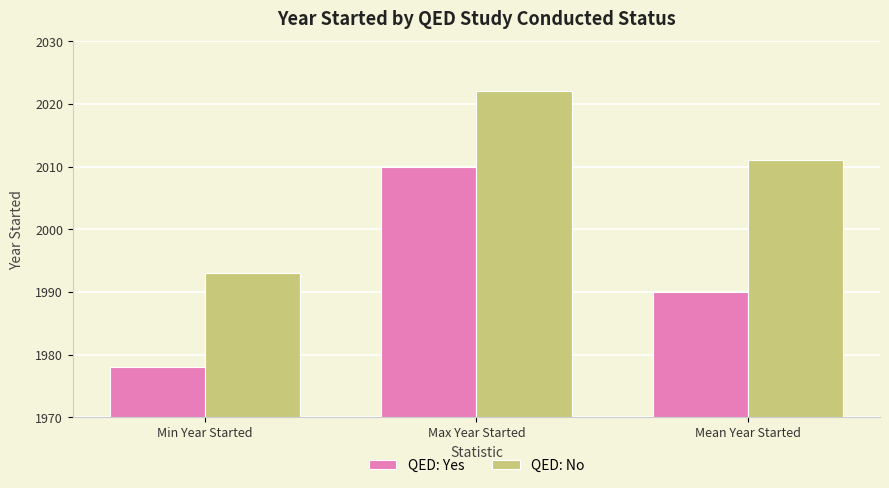

What is the difference between the maximum and minimum values in the QED: No series?

29